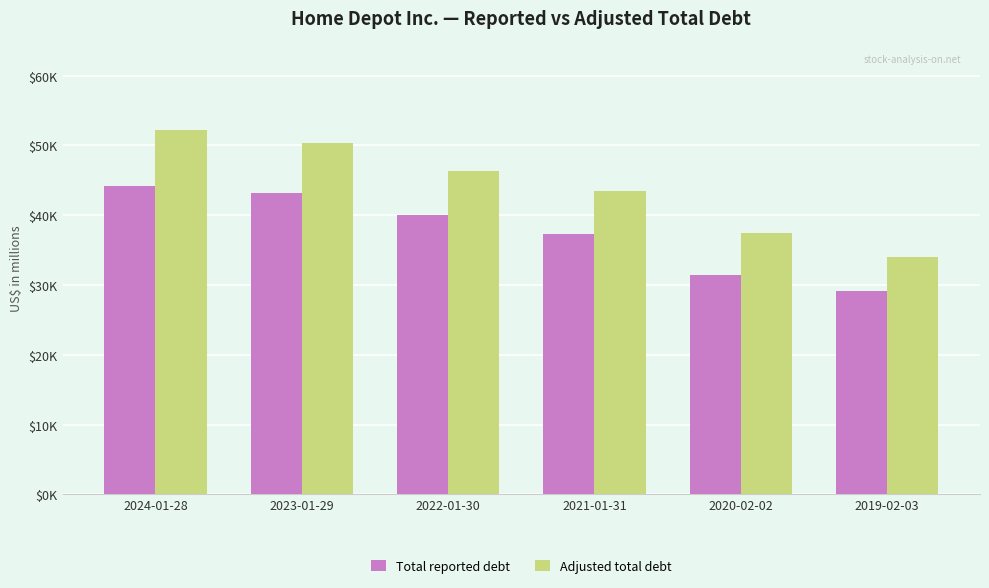

What are all the series names shown in the legend?

Total reported debt, Adjusted total debt